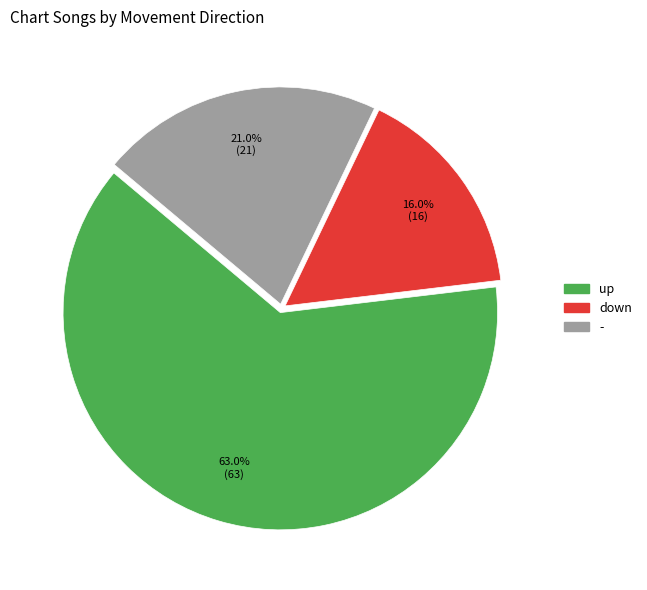

To the nearest percent, what is the combined percentage of down and up?

79%